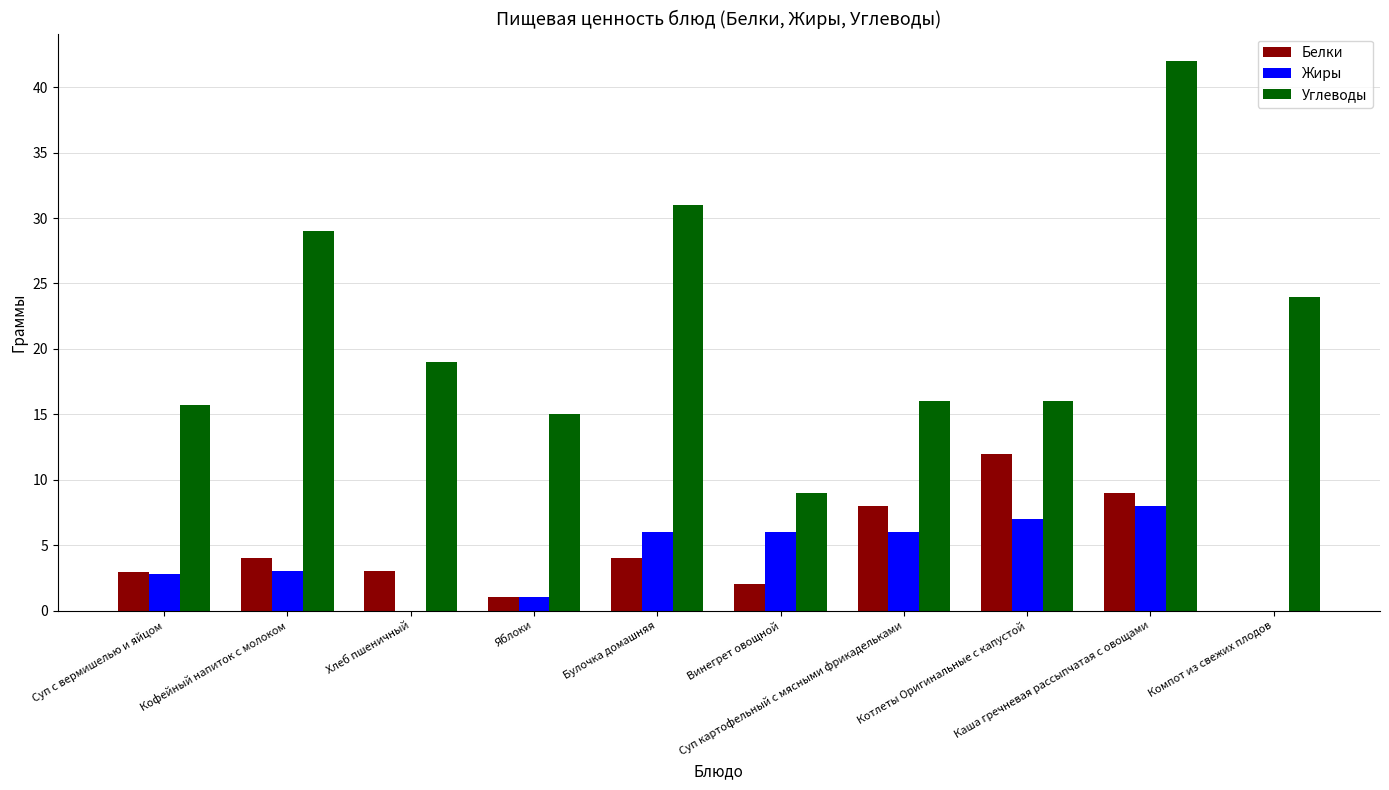

At which label does Углеводы reach its peak?

Каша гречневая рассыпчатая с овощами